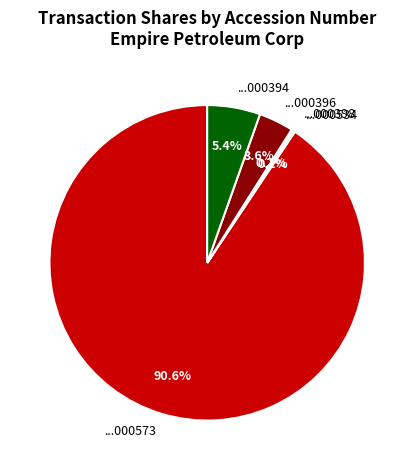

What is the largest slice in the pie chart?

...000573